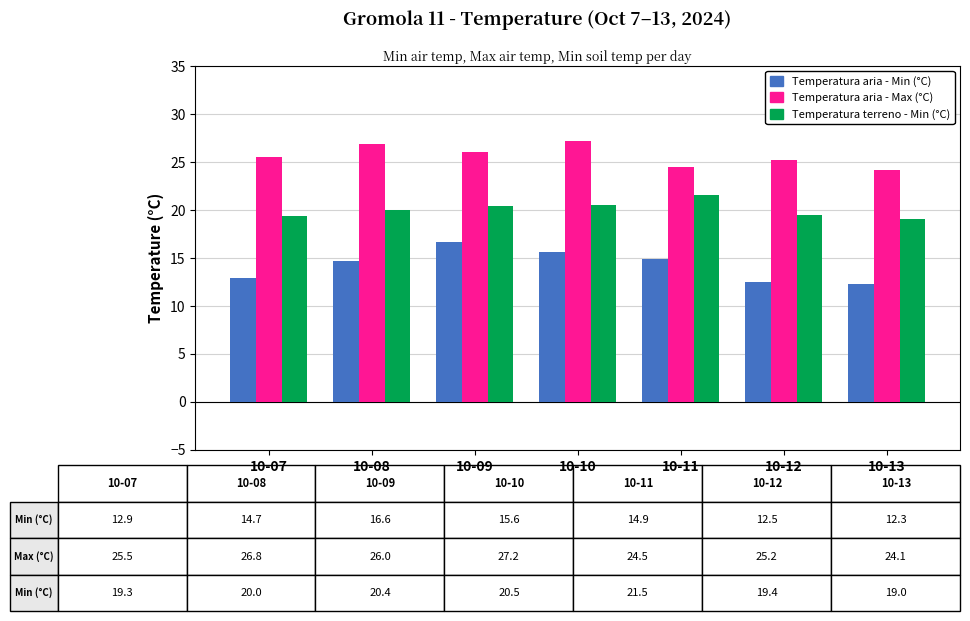

At which label does Temperatura terreno - Min (°C) reach its peak?

10-11